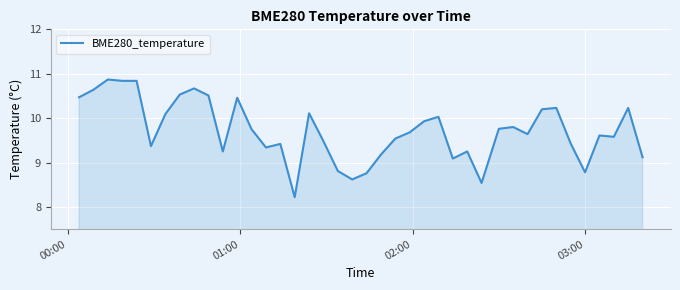

What is the minimum value shown in the chart?

8.2